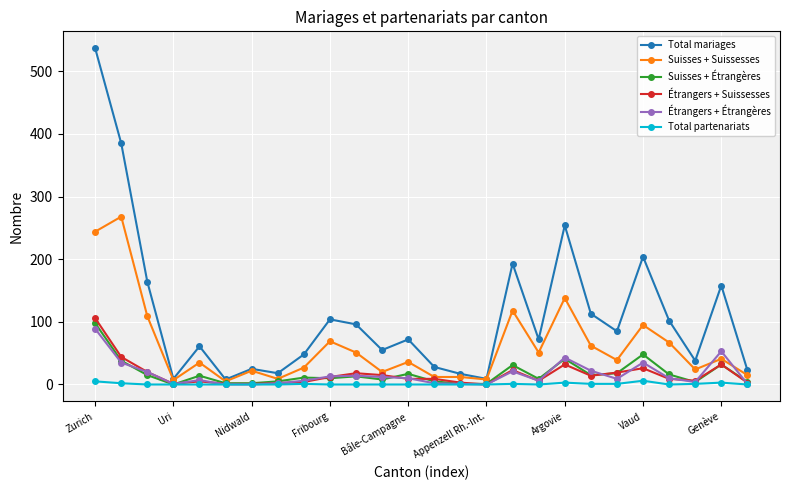

What is the difference between the second highest and second lowest values in the Suisses + Suissesses series?

237